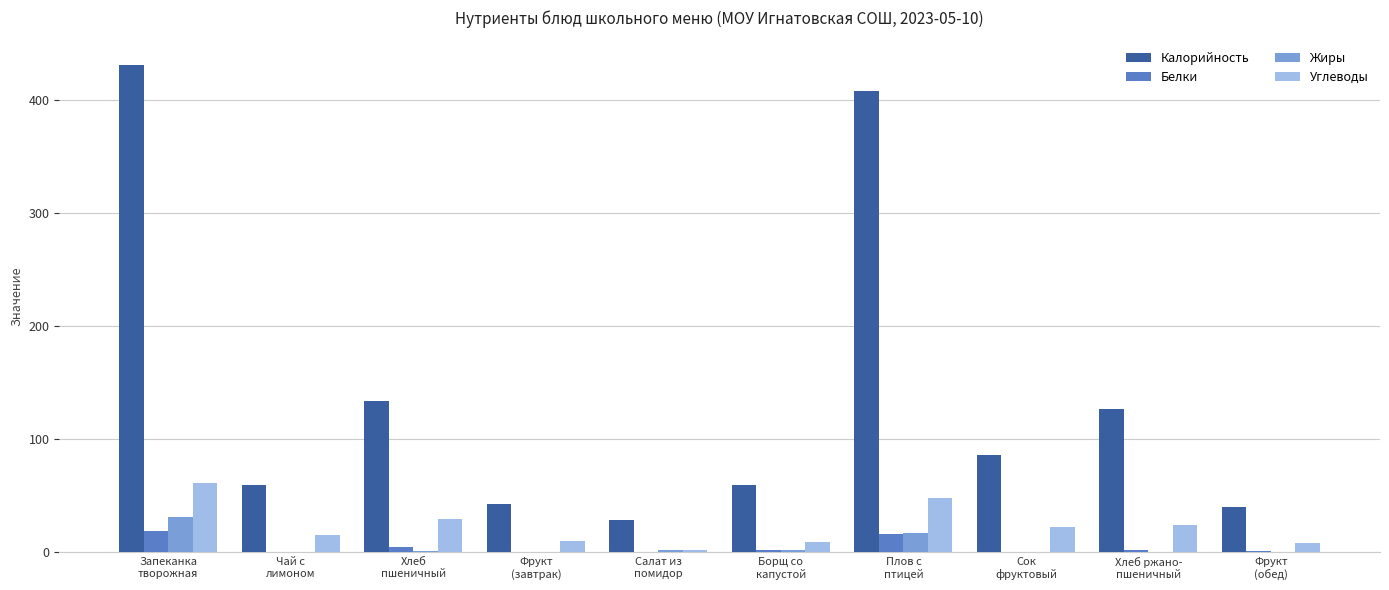

Count the number of data series in this chart.

4